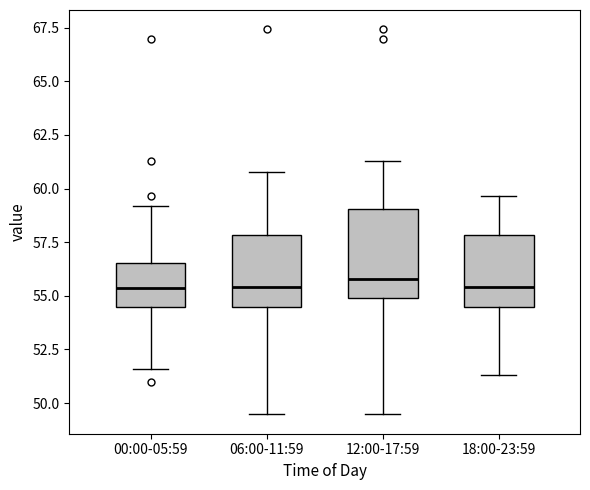

Which box is the tallest, from its lower edge to its upper edge?

12:00-17:59